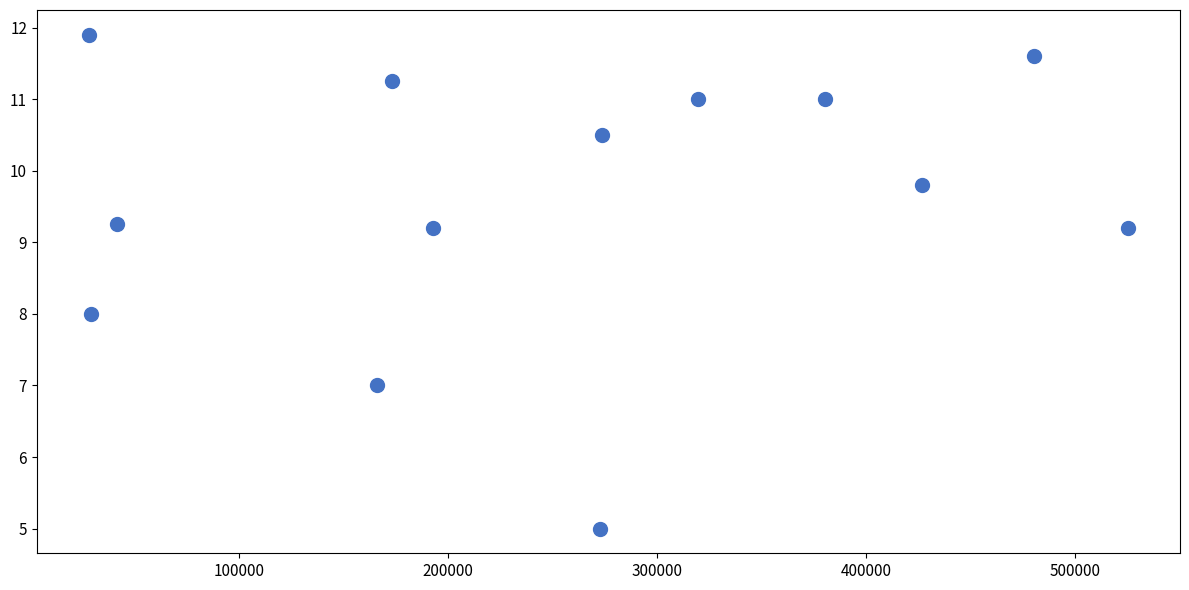

What is the range of Y values (max minus min)?

6.9